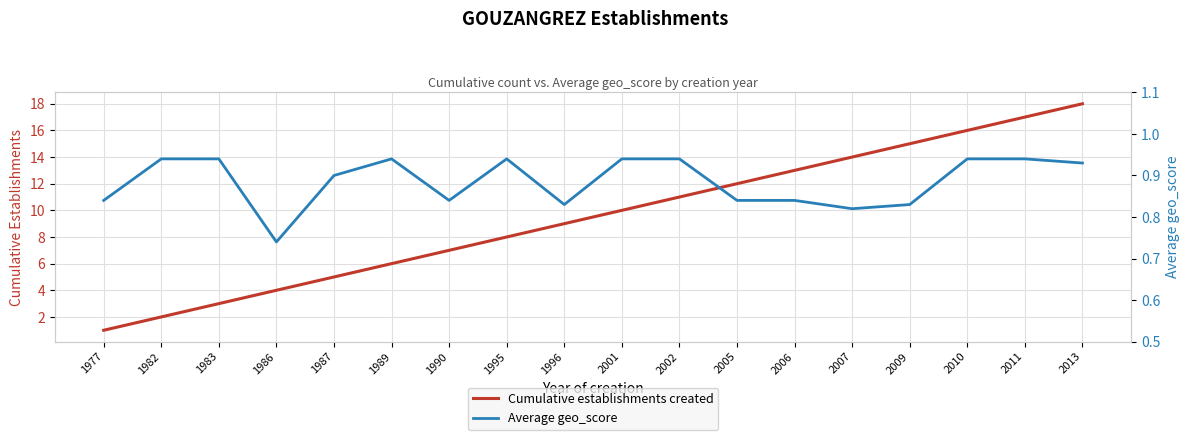

What are all the series names shown in the legend?

Cumulative establishments created, Average geo_score